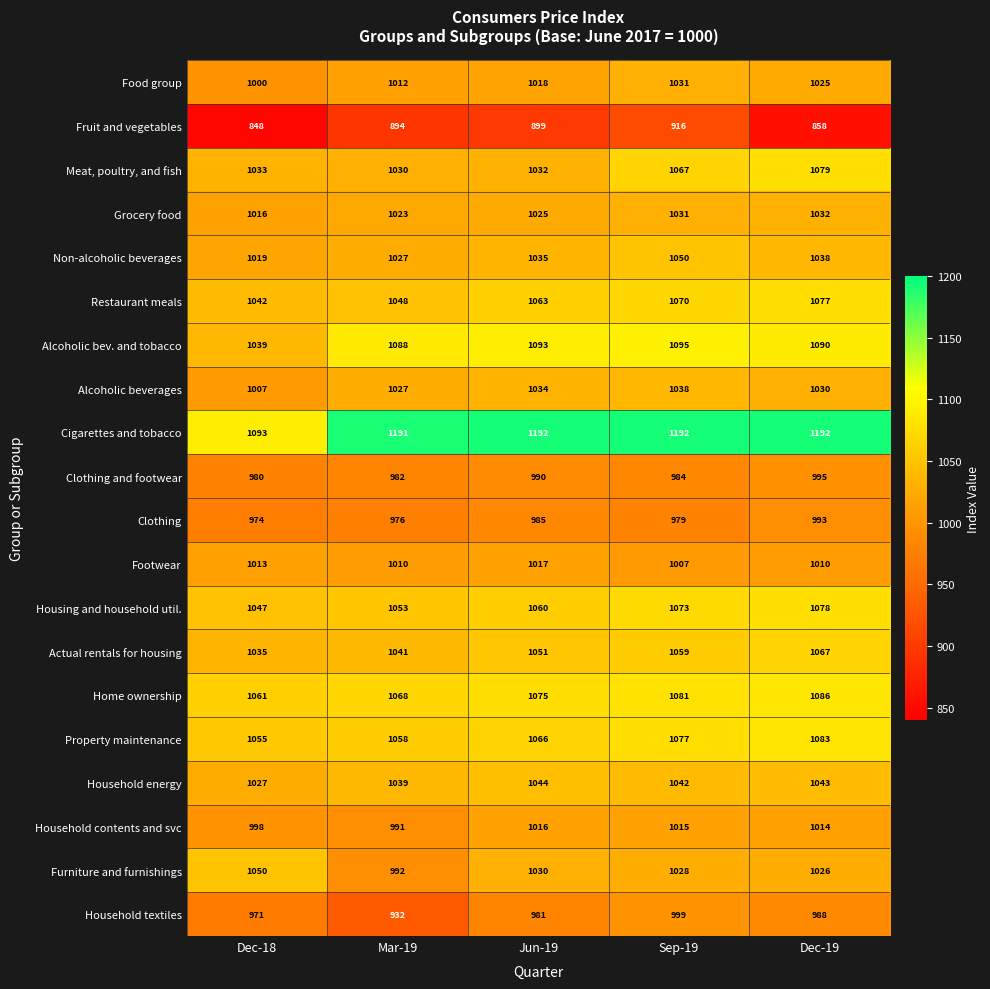

How many series are shown in this chart?

20